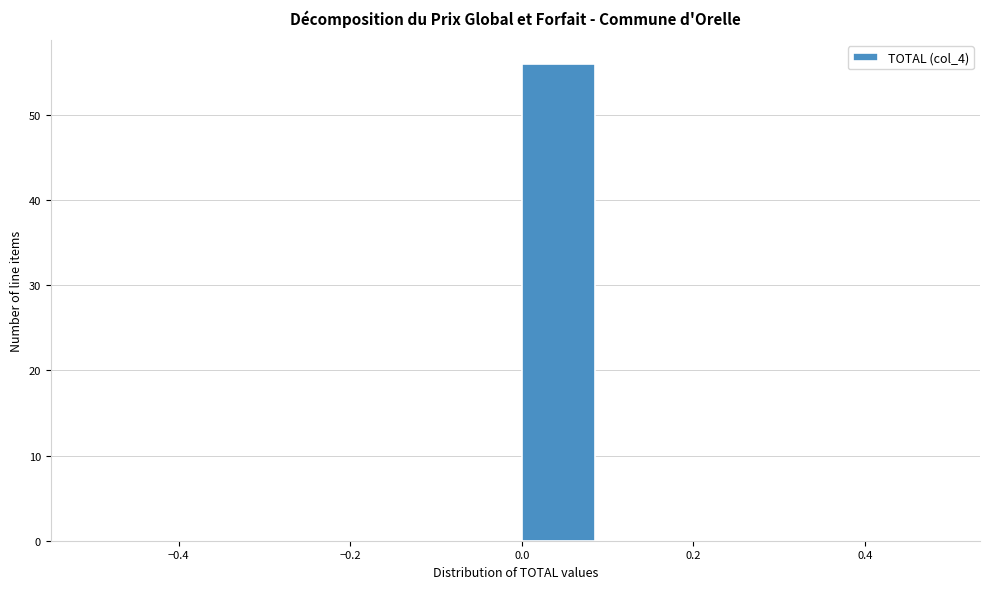

How tall is the bar that spans 0.0 to 0.1 on the x-axis? The values are not printed on the chart, so give them approximately, as read against the axis.

56